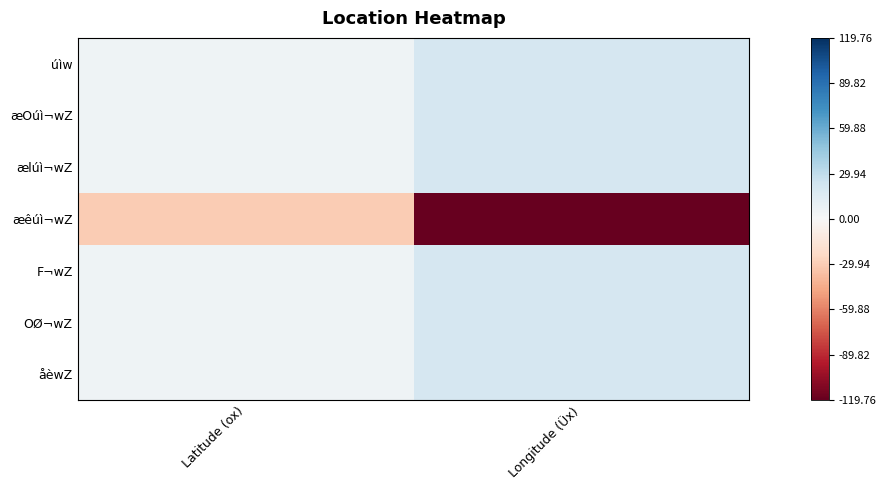

Count the number of categories in the chart.

2